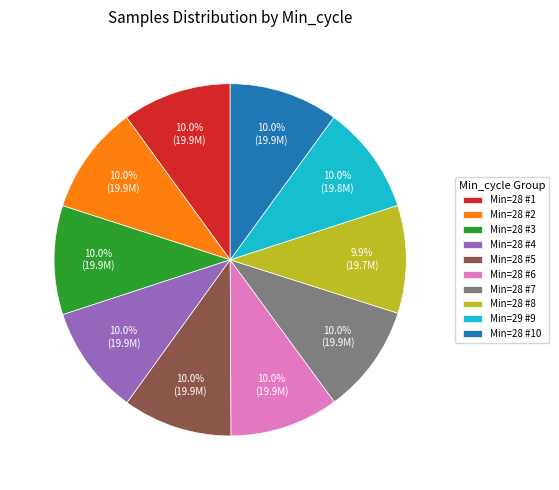

Approximately how many times larger is the value at Min=28 #5 compared to Min=28 #8?

1.0